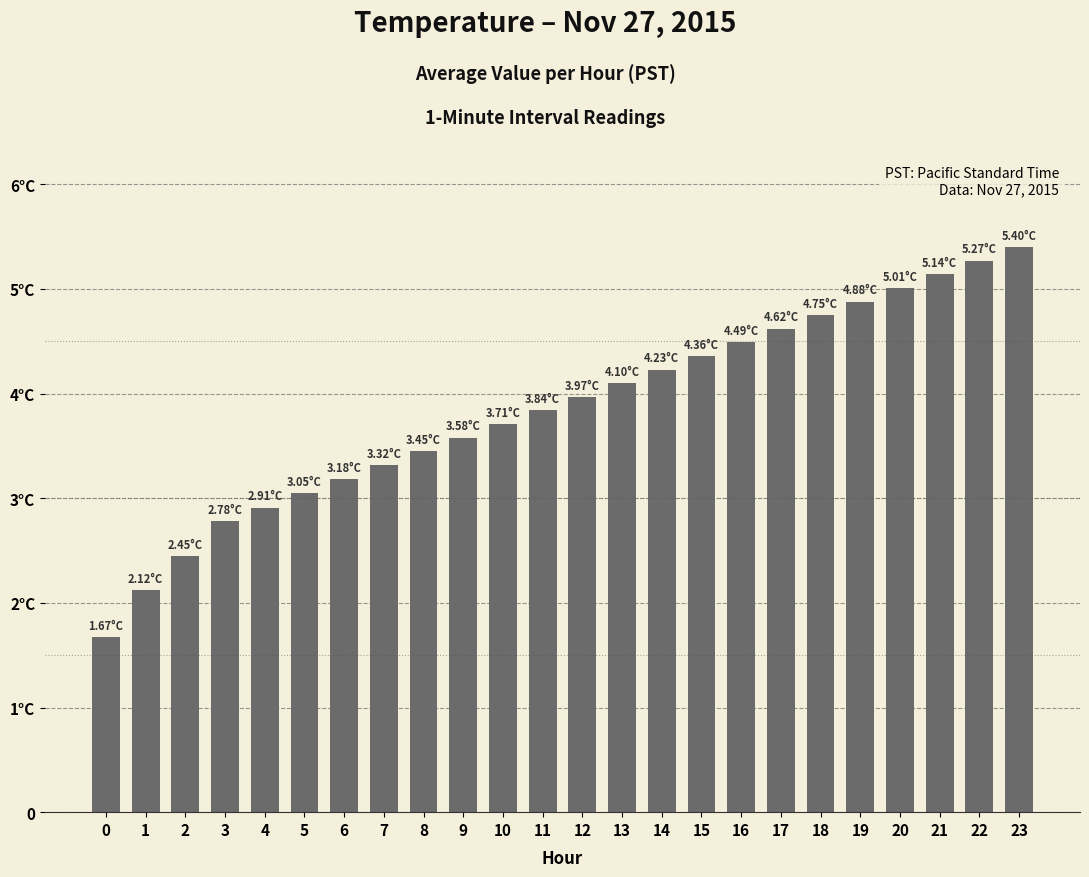

What is the difference between the values at 7 and 10?

0.4